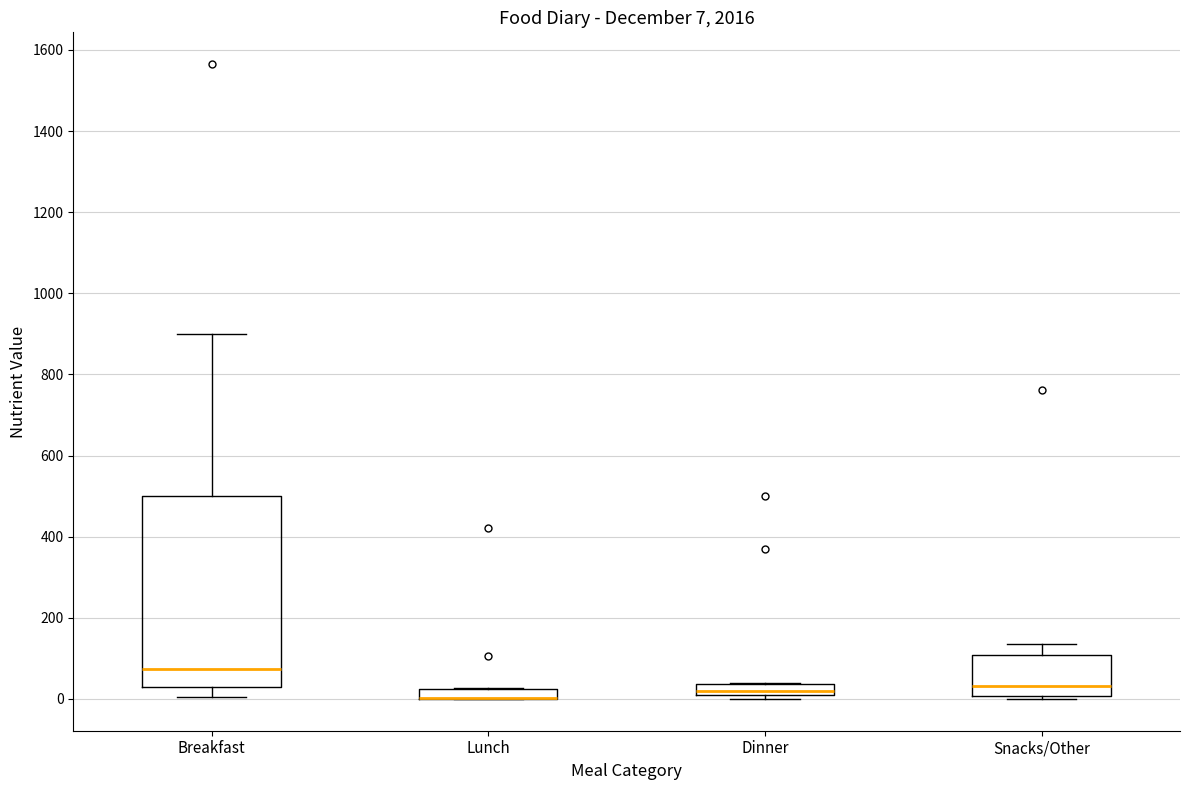

Comparing the boxes themselves (not the whiskers), which one is the tallest?

Breakfast